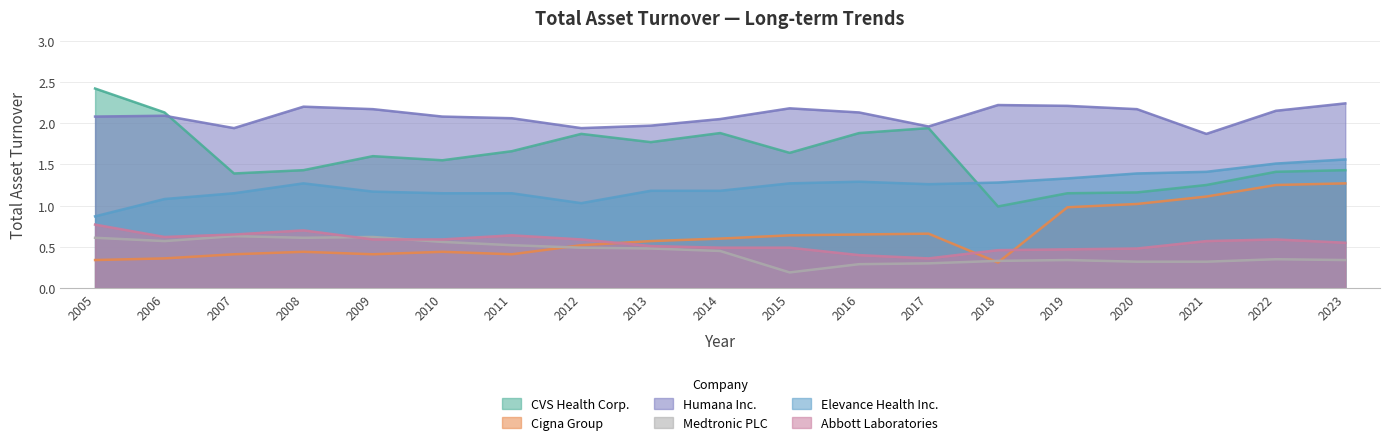

At which category does CVS Health Corp. reach its first local valley?

2007